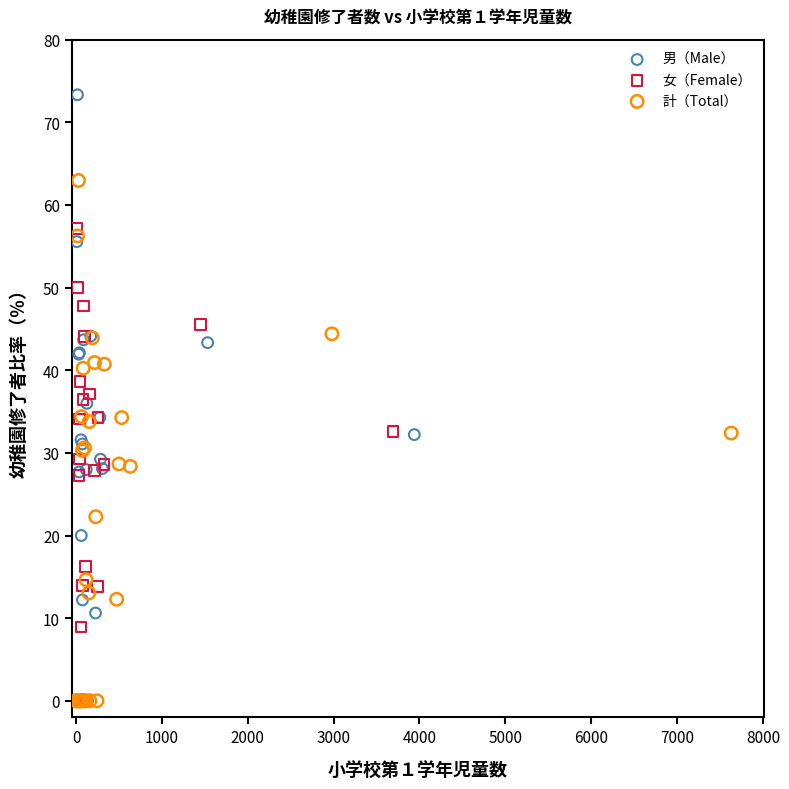

Which series reaches the maximum Y coordinate?

男（Male）